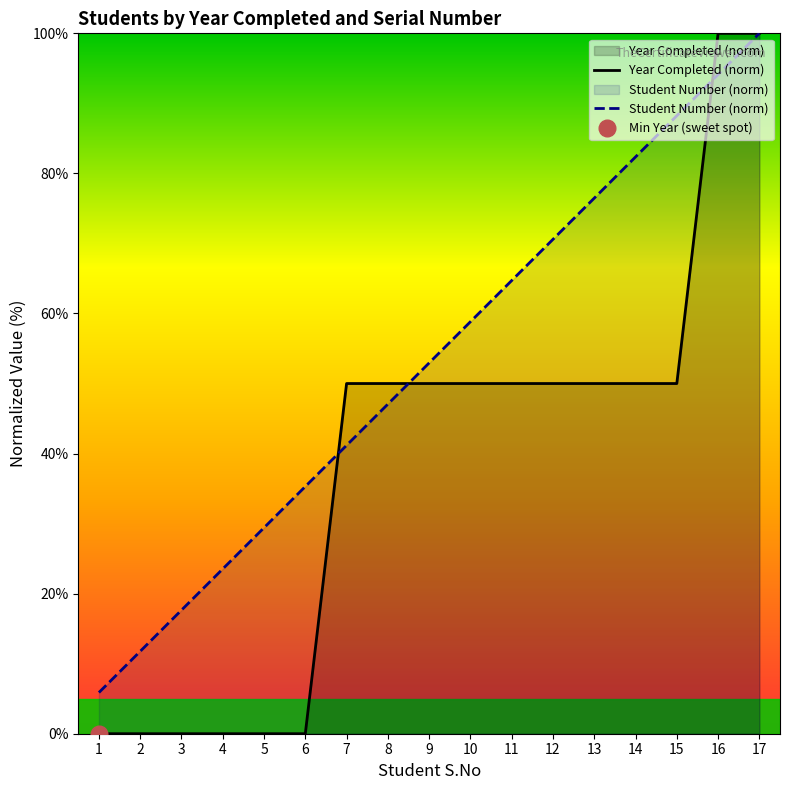

At 3, list the series in order from largest to smallest.

Student Number (norm), Year Completed (norm)